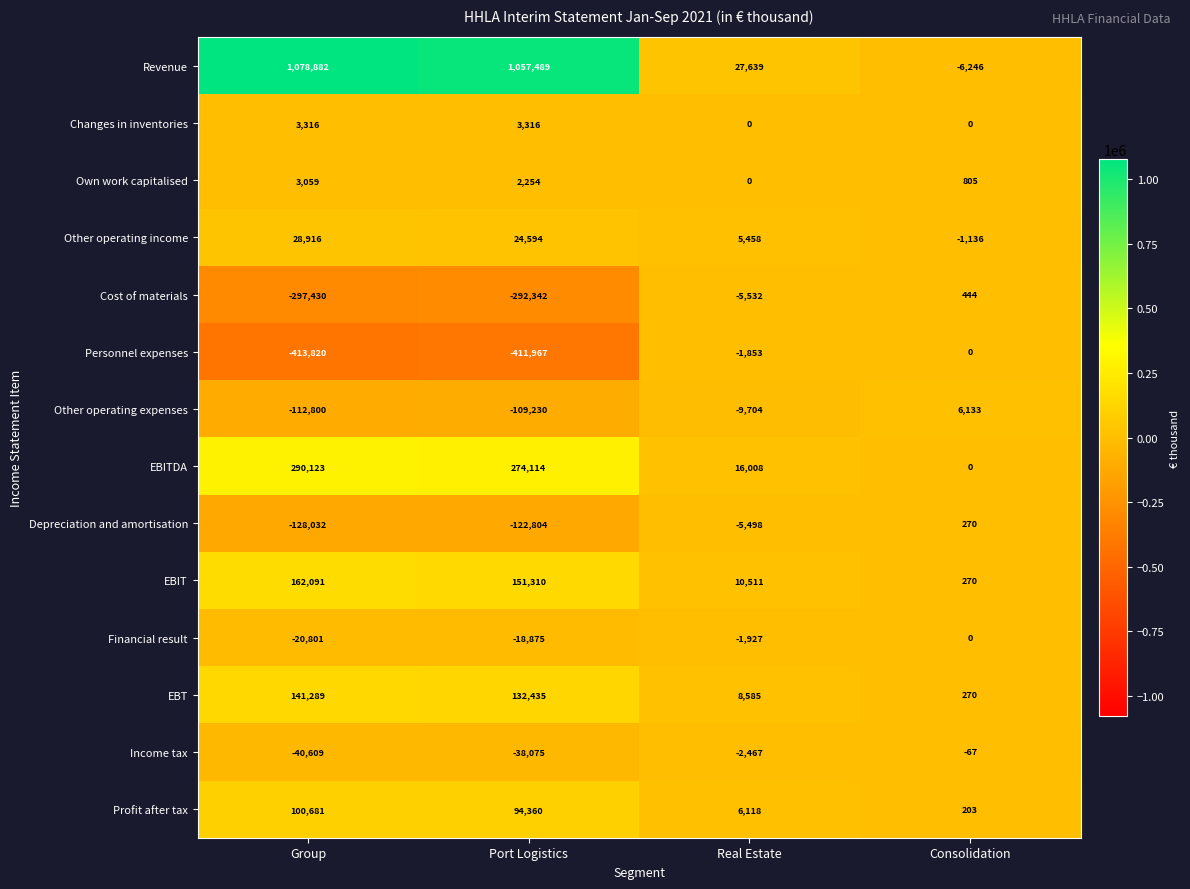

True or false: Personnel expenses has a value of -1136 at Real Estate.

False